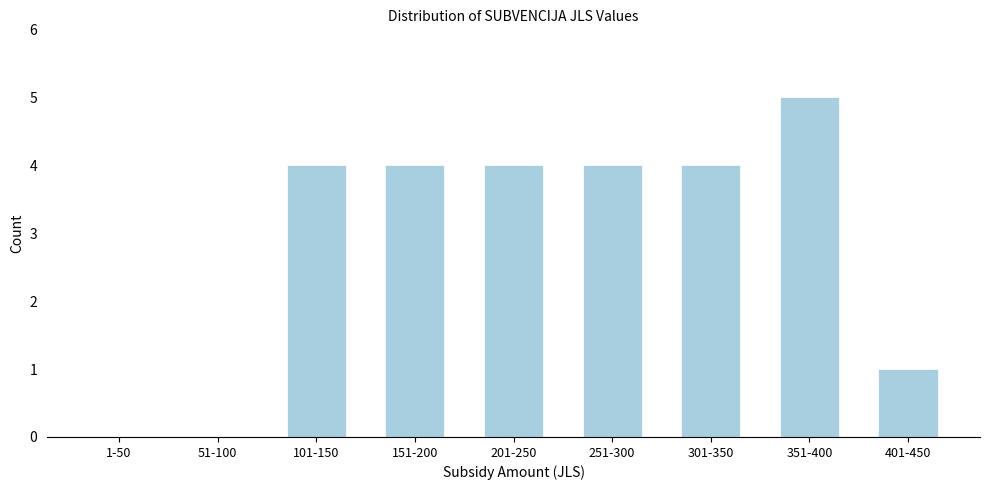

Reading left to right, extract all data points from this chart.

1-50=0	51-100=0	101-150=4	151-200=4	201-250=4	251-300=4	301-350=4	351-400=5	401-450=1